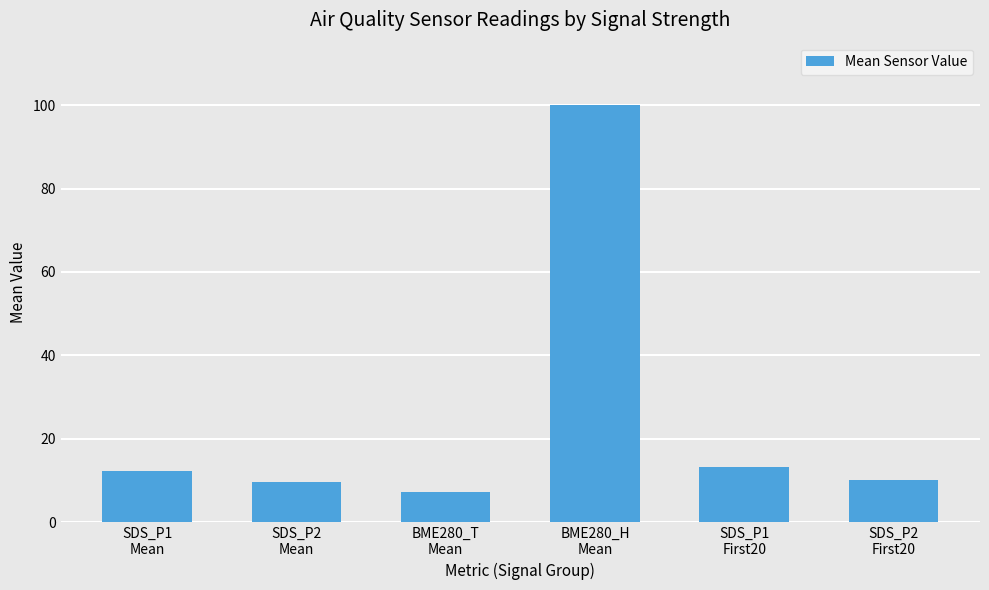

Reading left to right, what are all the values shown in this chart?

12.2	9.6	7.2	100.0	13.2	10.1